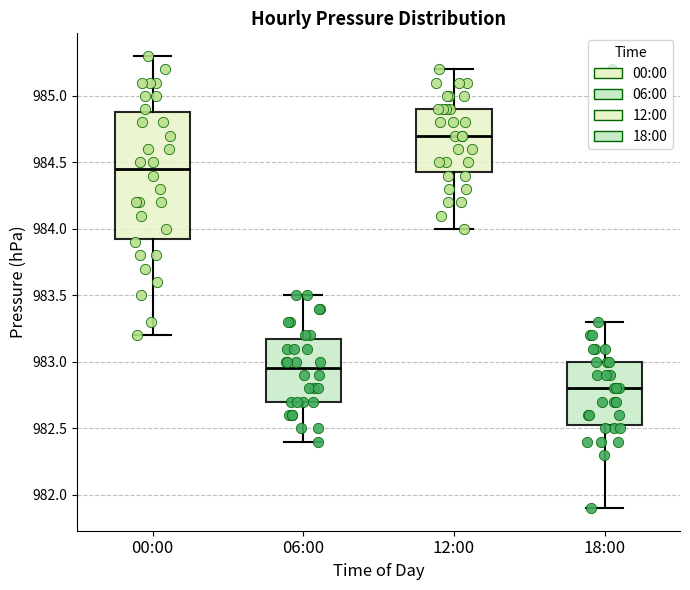

Which box is the tallest, from its lower edge to its upper edge?

00:00